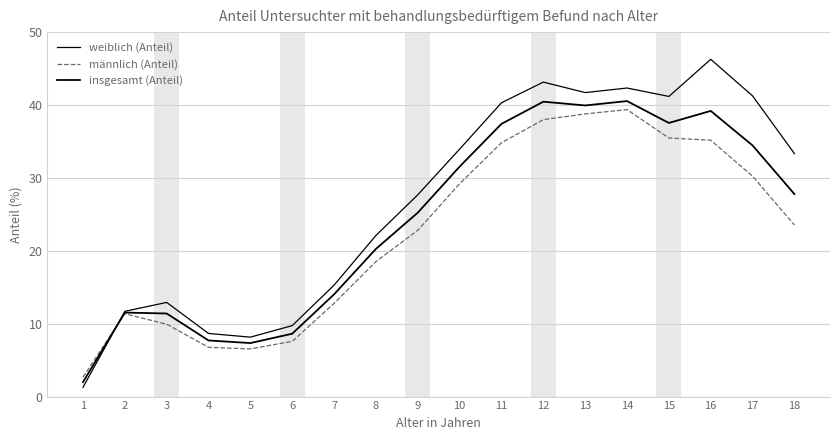

Is it true that weiblich (Anteil) equals 17.3 at 13?

False